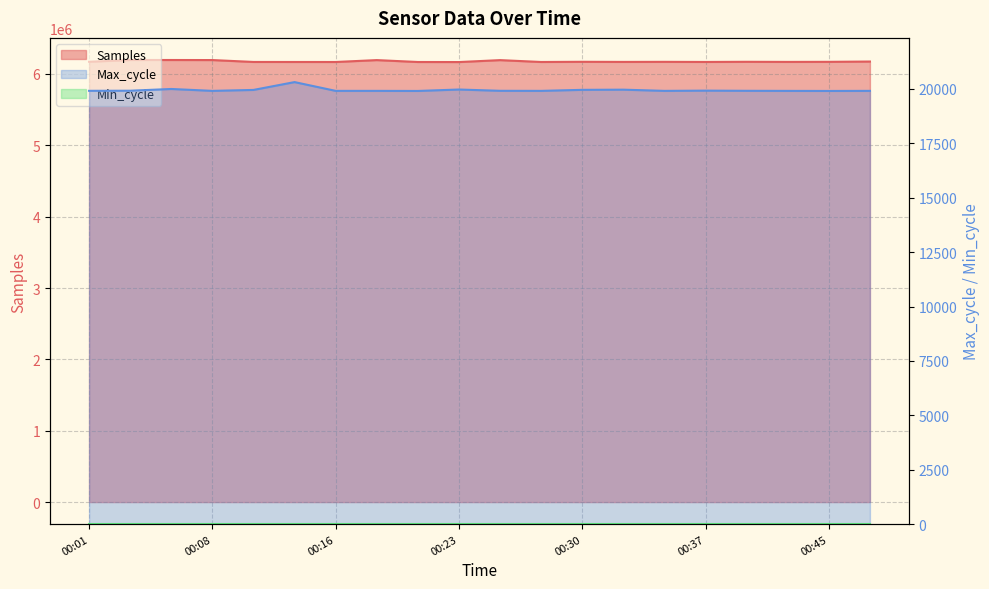

At which label does Max_cycle first exceed 19911?

00:03